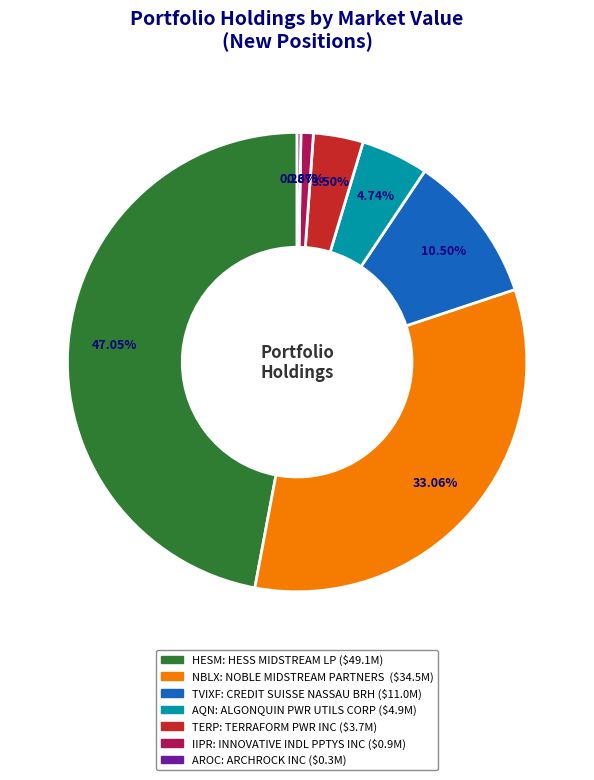

Does any single category account for the majority?

No